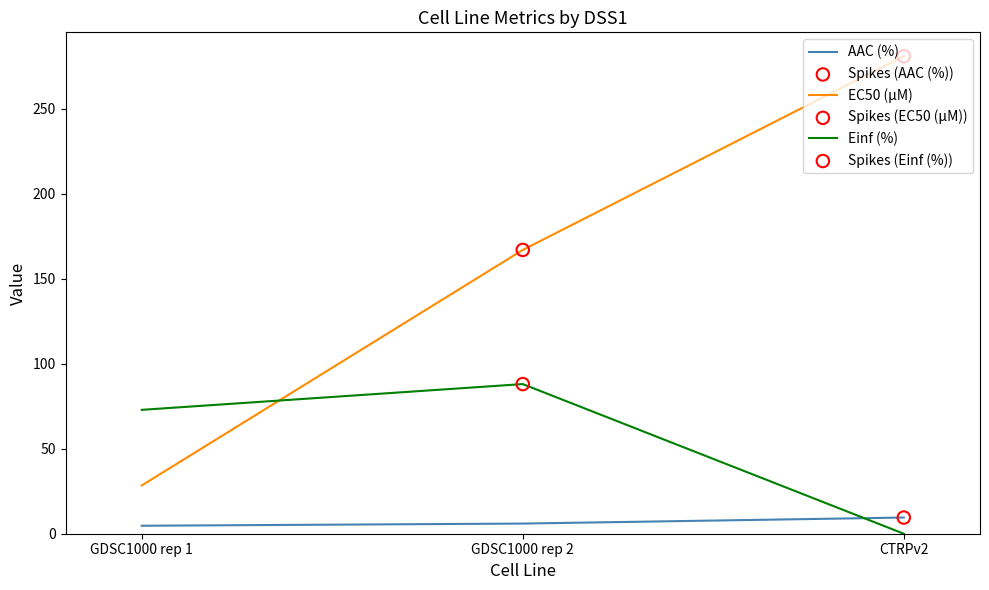

At how many categories does at least one series exceed 243?

1